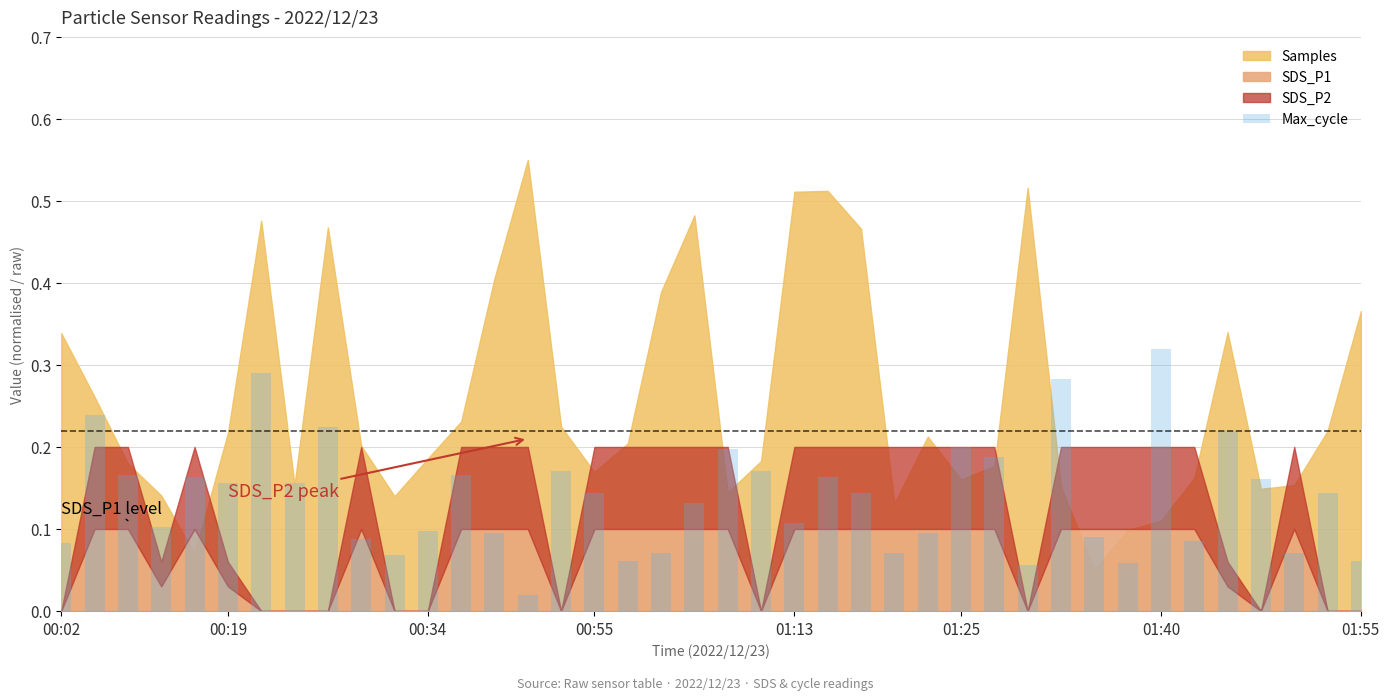

What is the sum of all values?

5.6